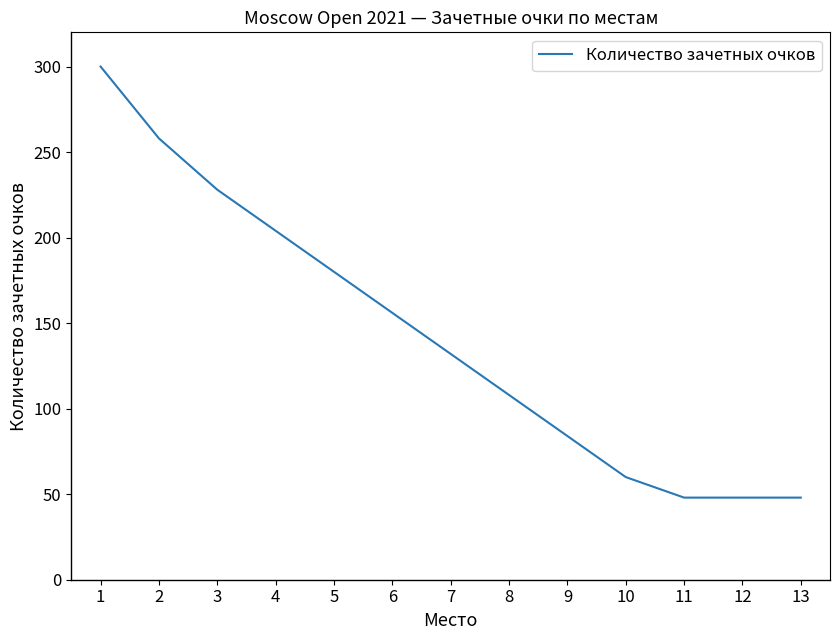

What is the change in value from 2 to 13?

-210